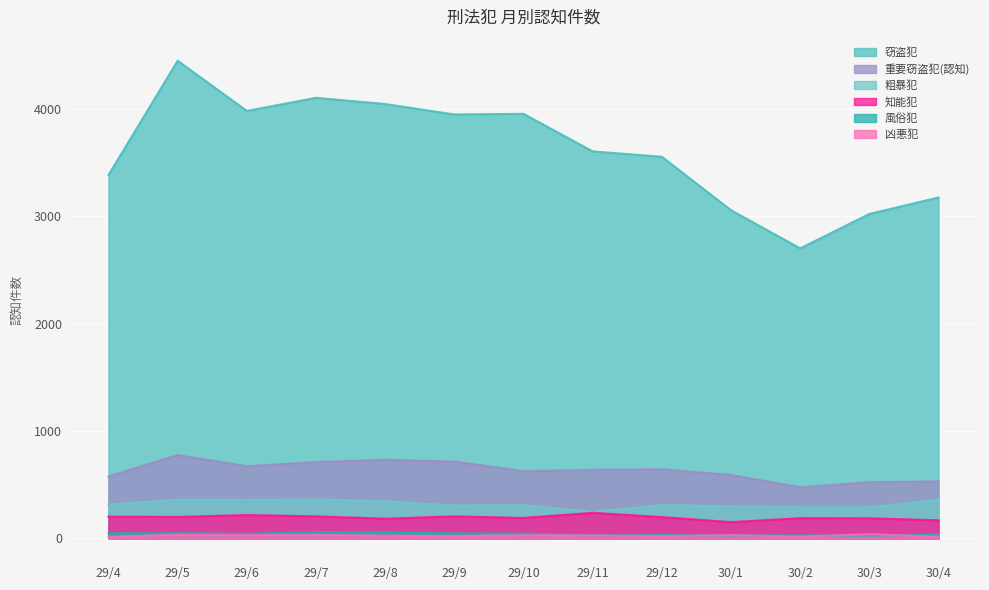

Where is 重要窃盗犯(認知) nearest to the value 625?

29/10